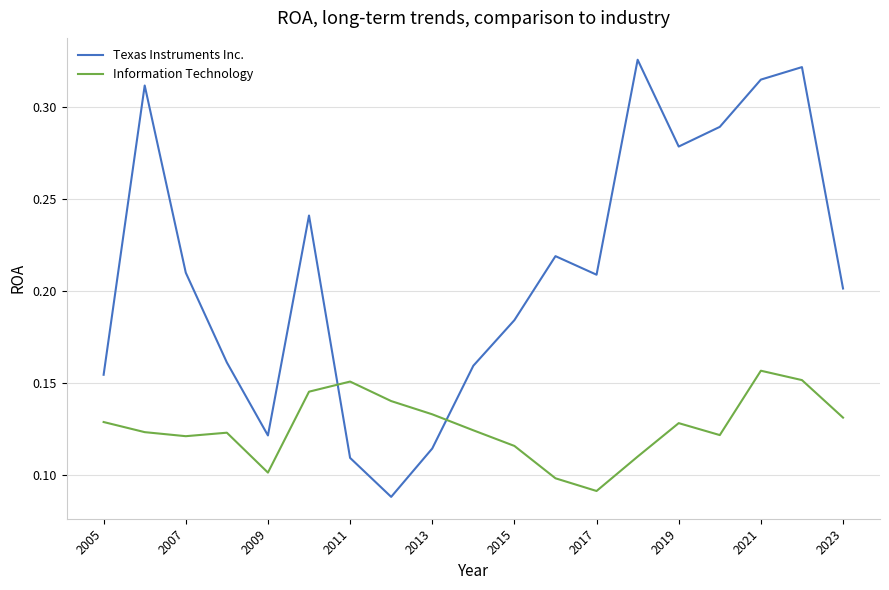

Which series has the largest total across all categories?

Texas Instruments Inc.